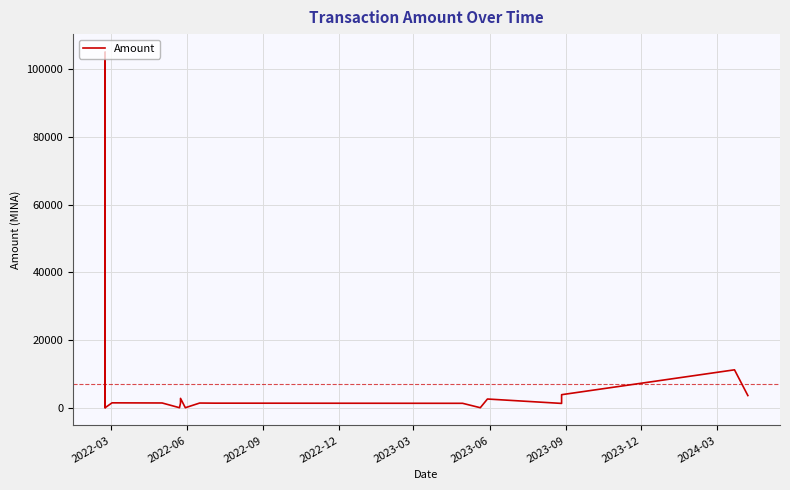

The chart shows a value of 1869.0 at 12. True or false?

False